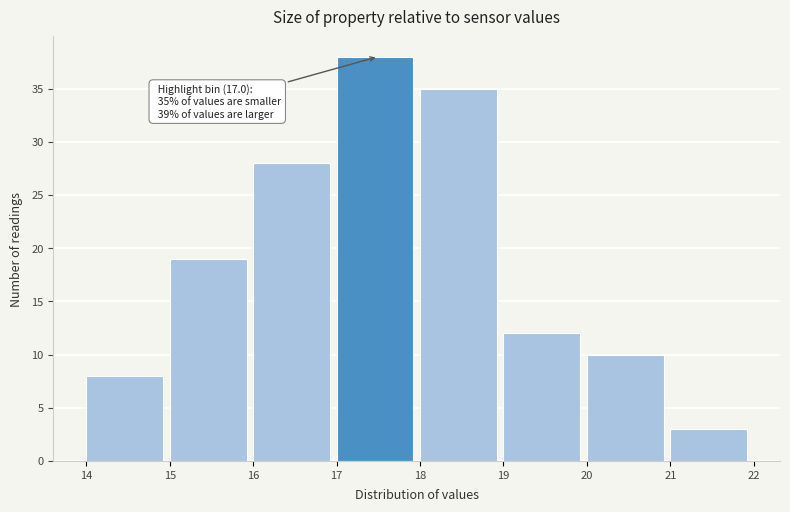

Which range on the x-axis has the tallest bar?

17 to 18